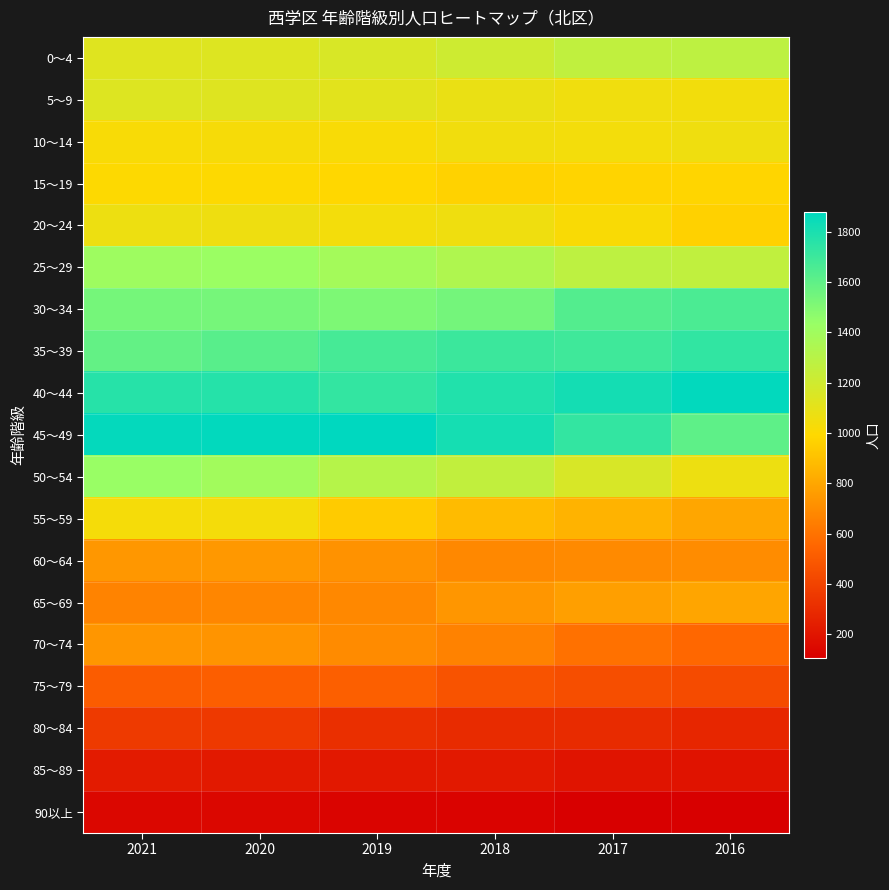

Which category has the highest value across all series?

2019